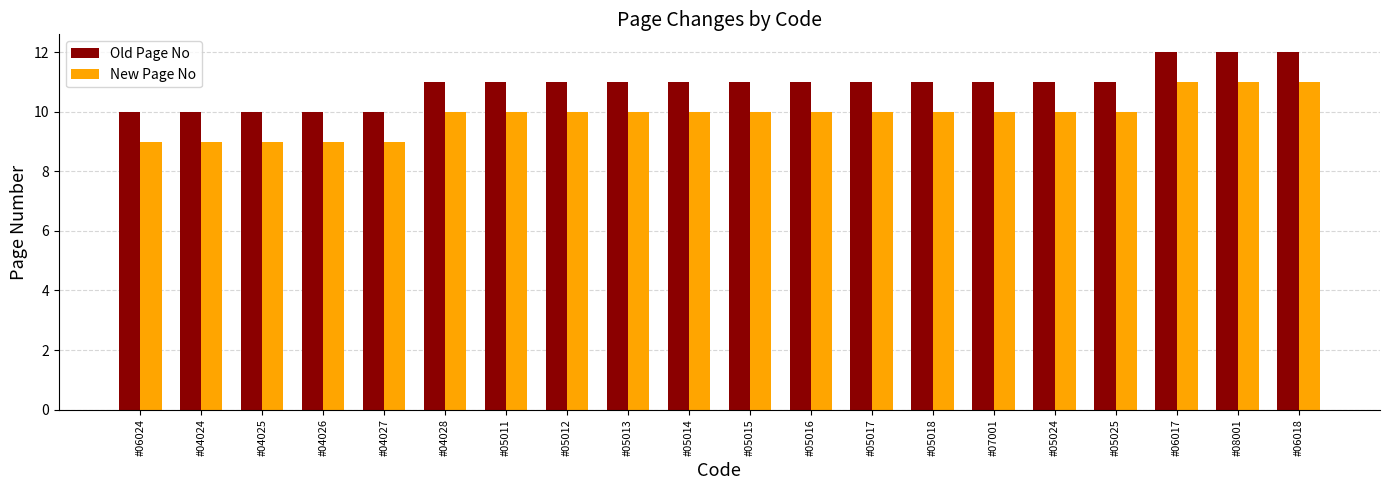

Reading left to right, extract all data points from this chart.

Old Page No: #06024=10	#04024=10	#04025=10	#04026=10	#04027=10	#04028=11	#05011=11	#05012=11	#05013=11	#05014=11	#05015=11	#05016=11	#05017=11	#05018=11	#07001=11	#05024=11	#05025=11	#06017=12	#08001=12	#06018=12
New Page No: #06024=9	#04024=9	#04025=9	#04026=9	#04027=9	#04028=10	#05011=10	#05012=10	#05013=10	#05014=10	#05015=10	#05016=10	#05017=10	#05018=10	#07001=10	#05024=10	#05025=10	#06017=11	#08001=11	#06018=11